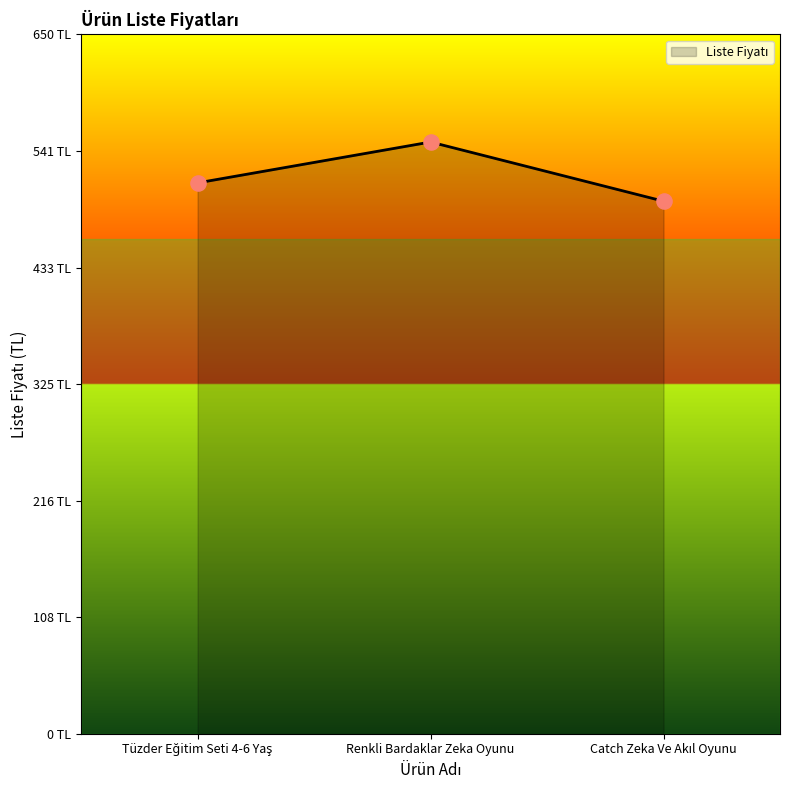

Does the chart have visible grid lines?

No